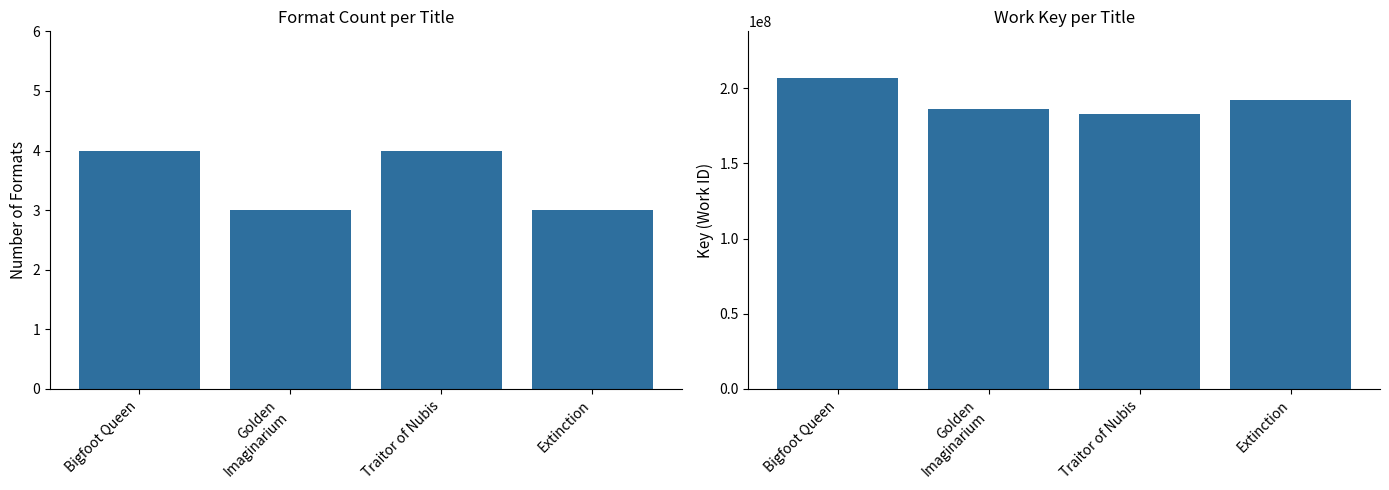

Are the bars horizontal?

No